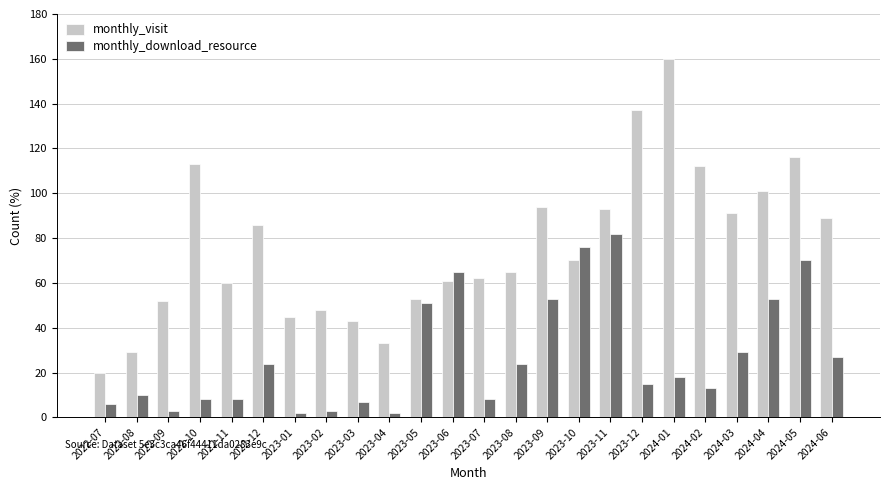

What are all the series names shown in the legend?

monthly_visit, monthly_download_resource